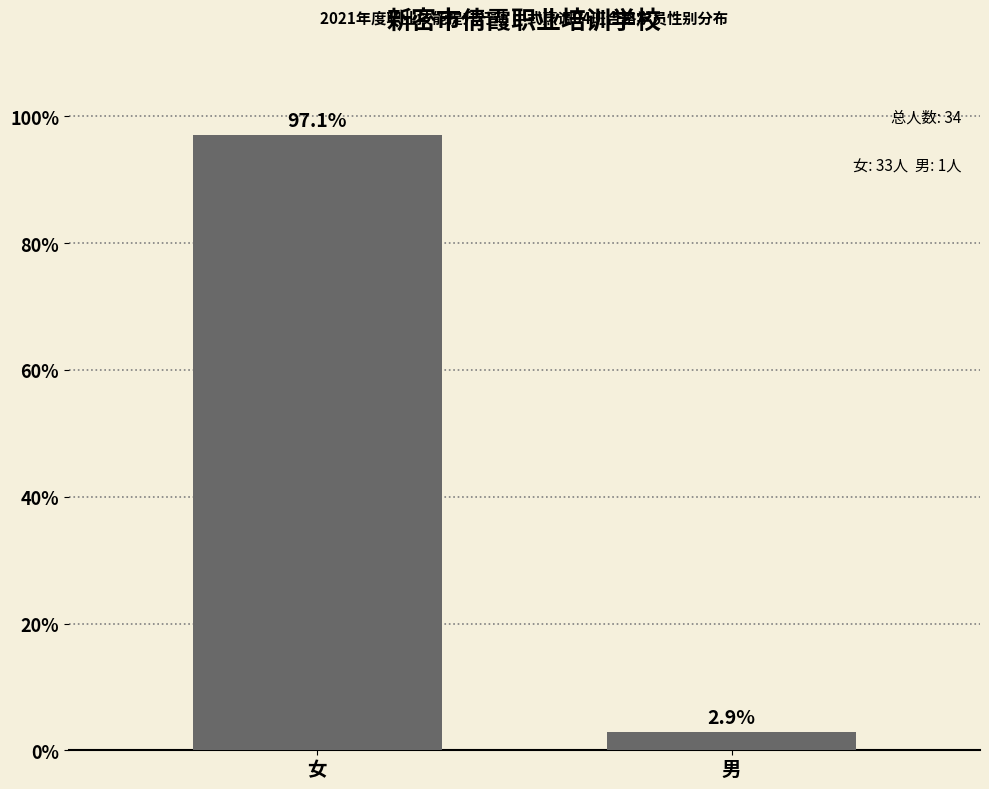

Reading right to left, list all the values displayed in this chart.

男=2.9	女=97.1